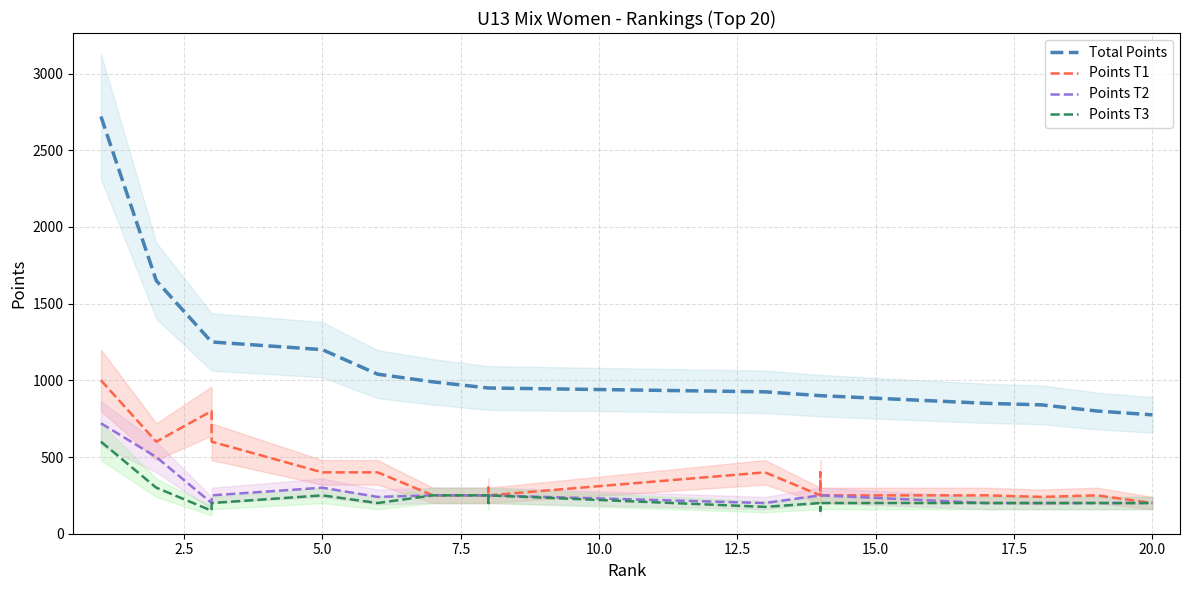

At how many categories does at least one series exceed 1991?

1